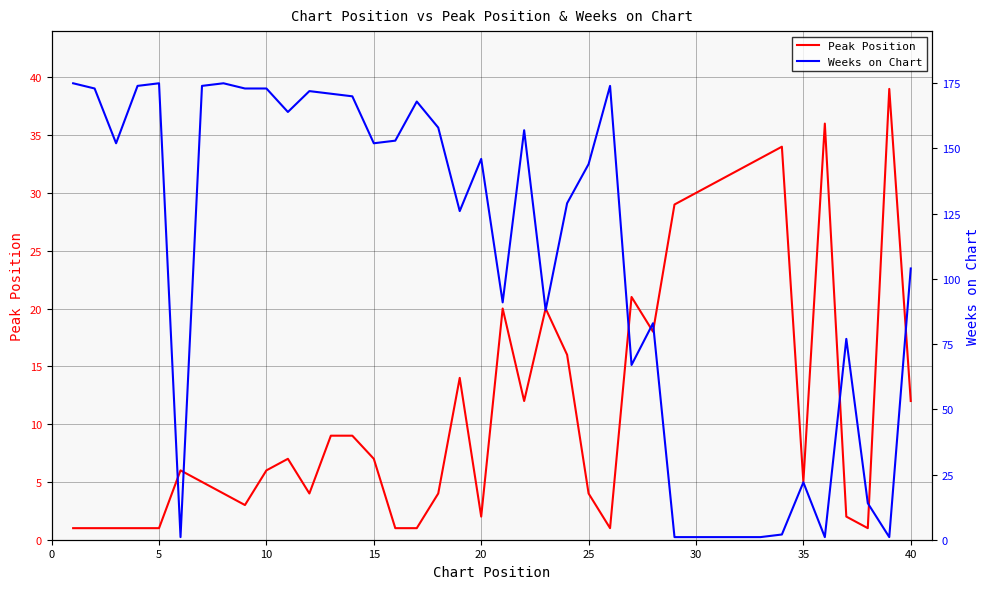

Count the number of categories in the chart.

40